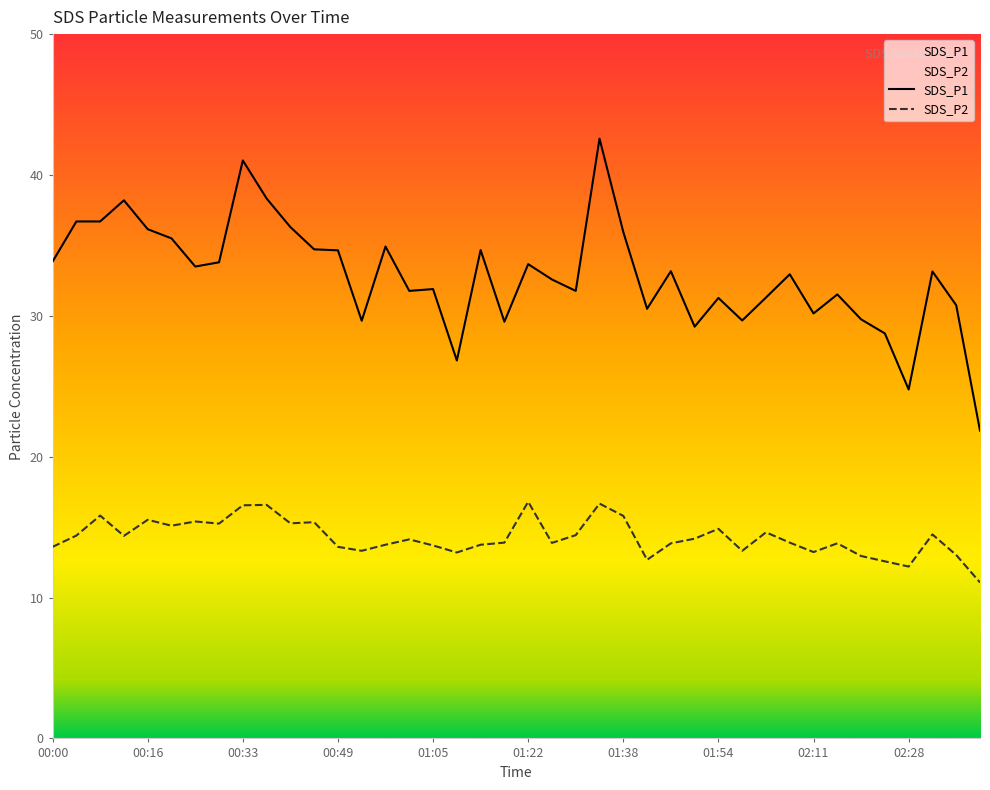

Between 02:19 and 00:41, which is larger?

00:41